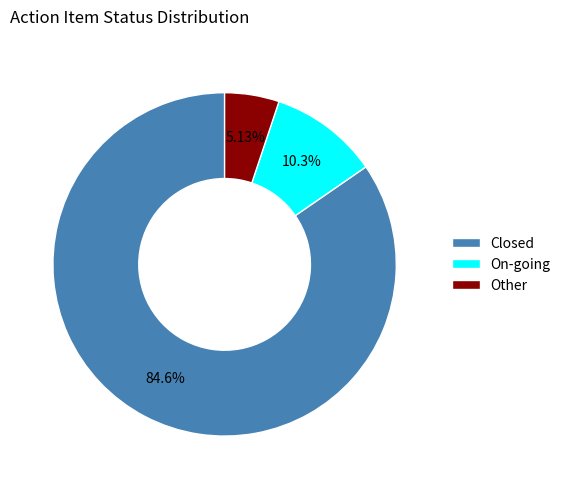

To the nearest percent, what portion does Closed represent?

85%